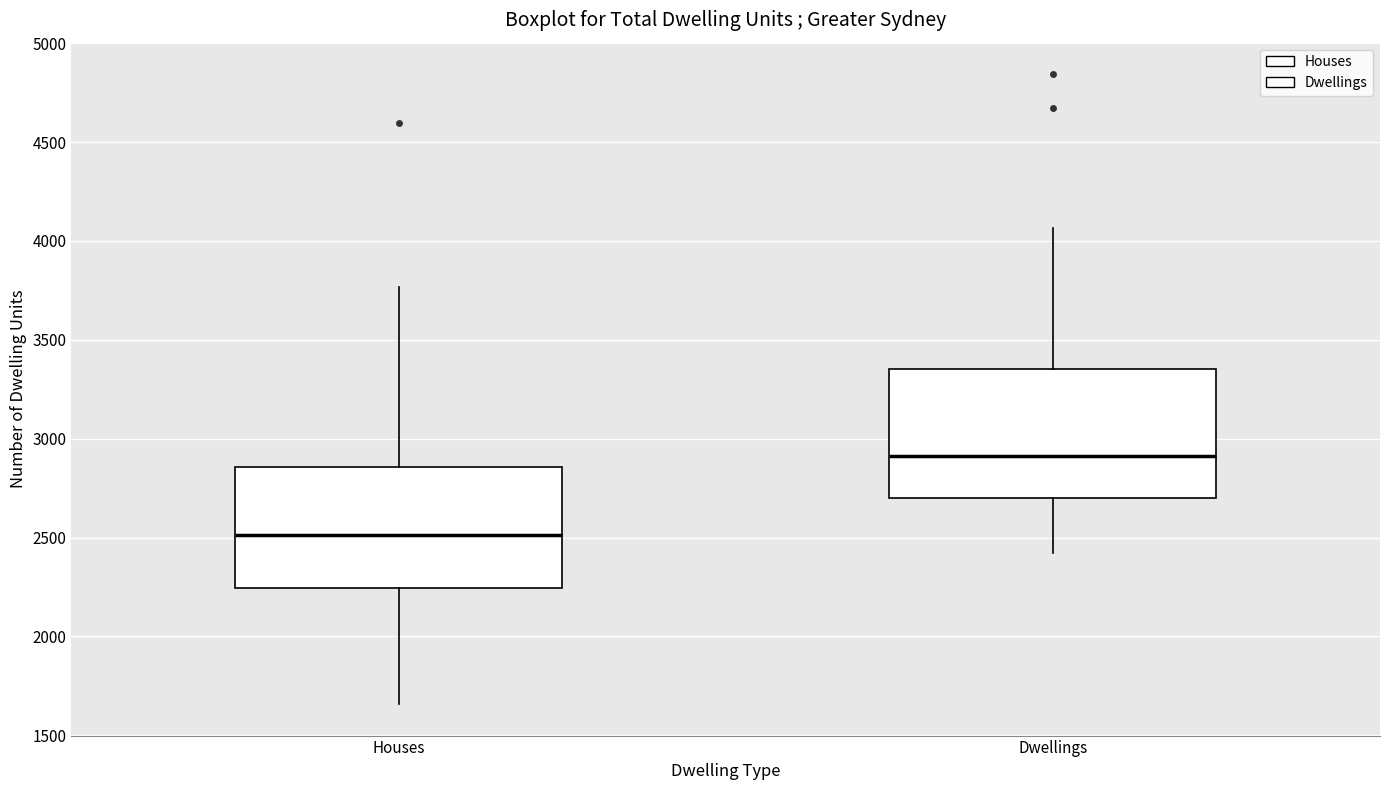

Which box's median line is the lowest?

Houses